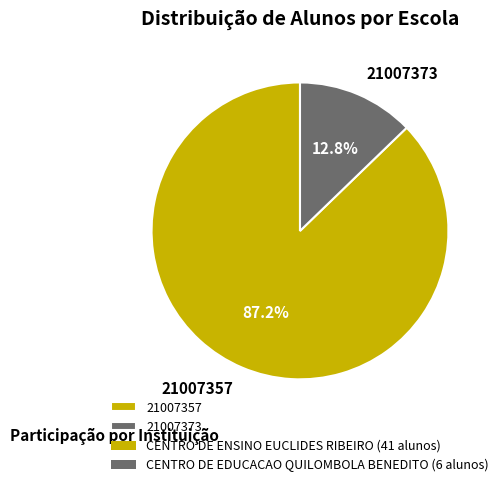

Count the number of slices in the pie.

2